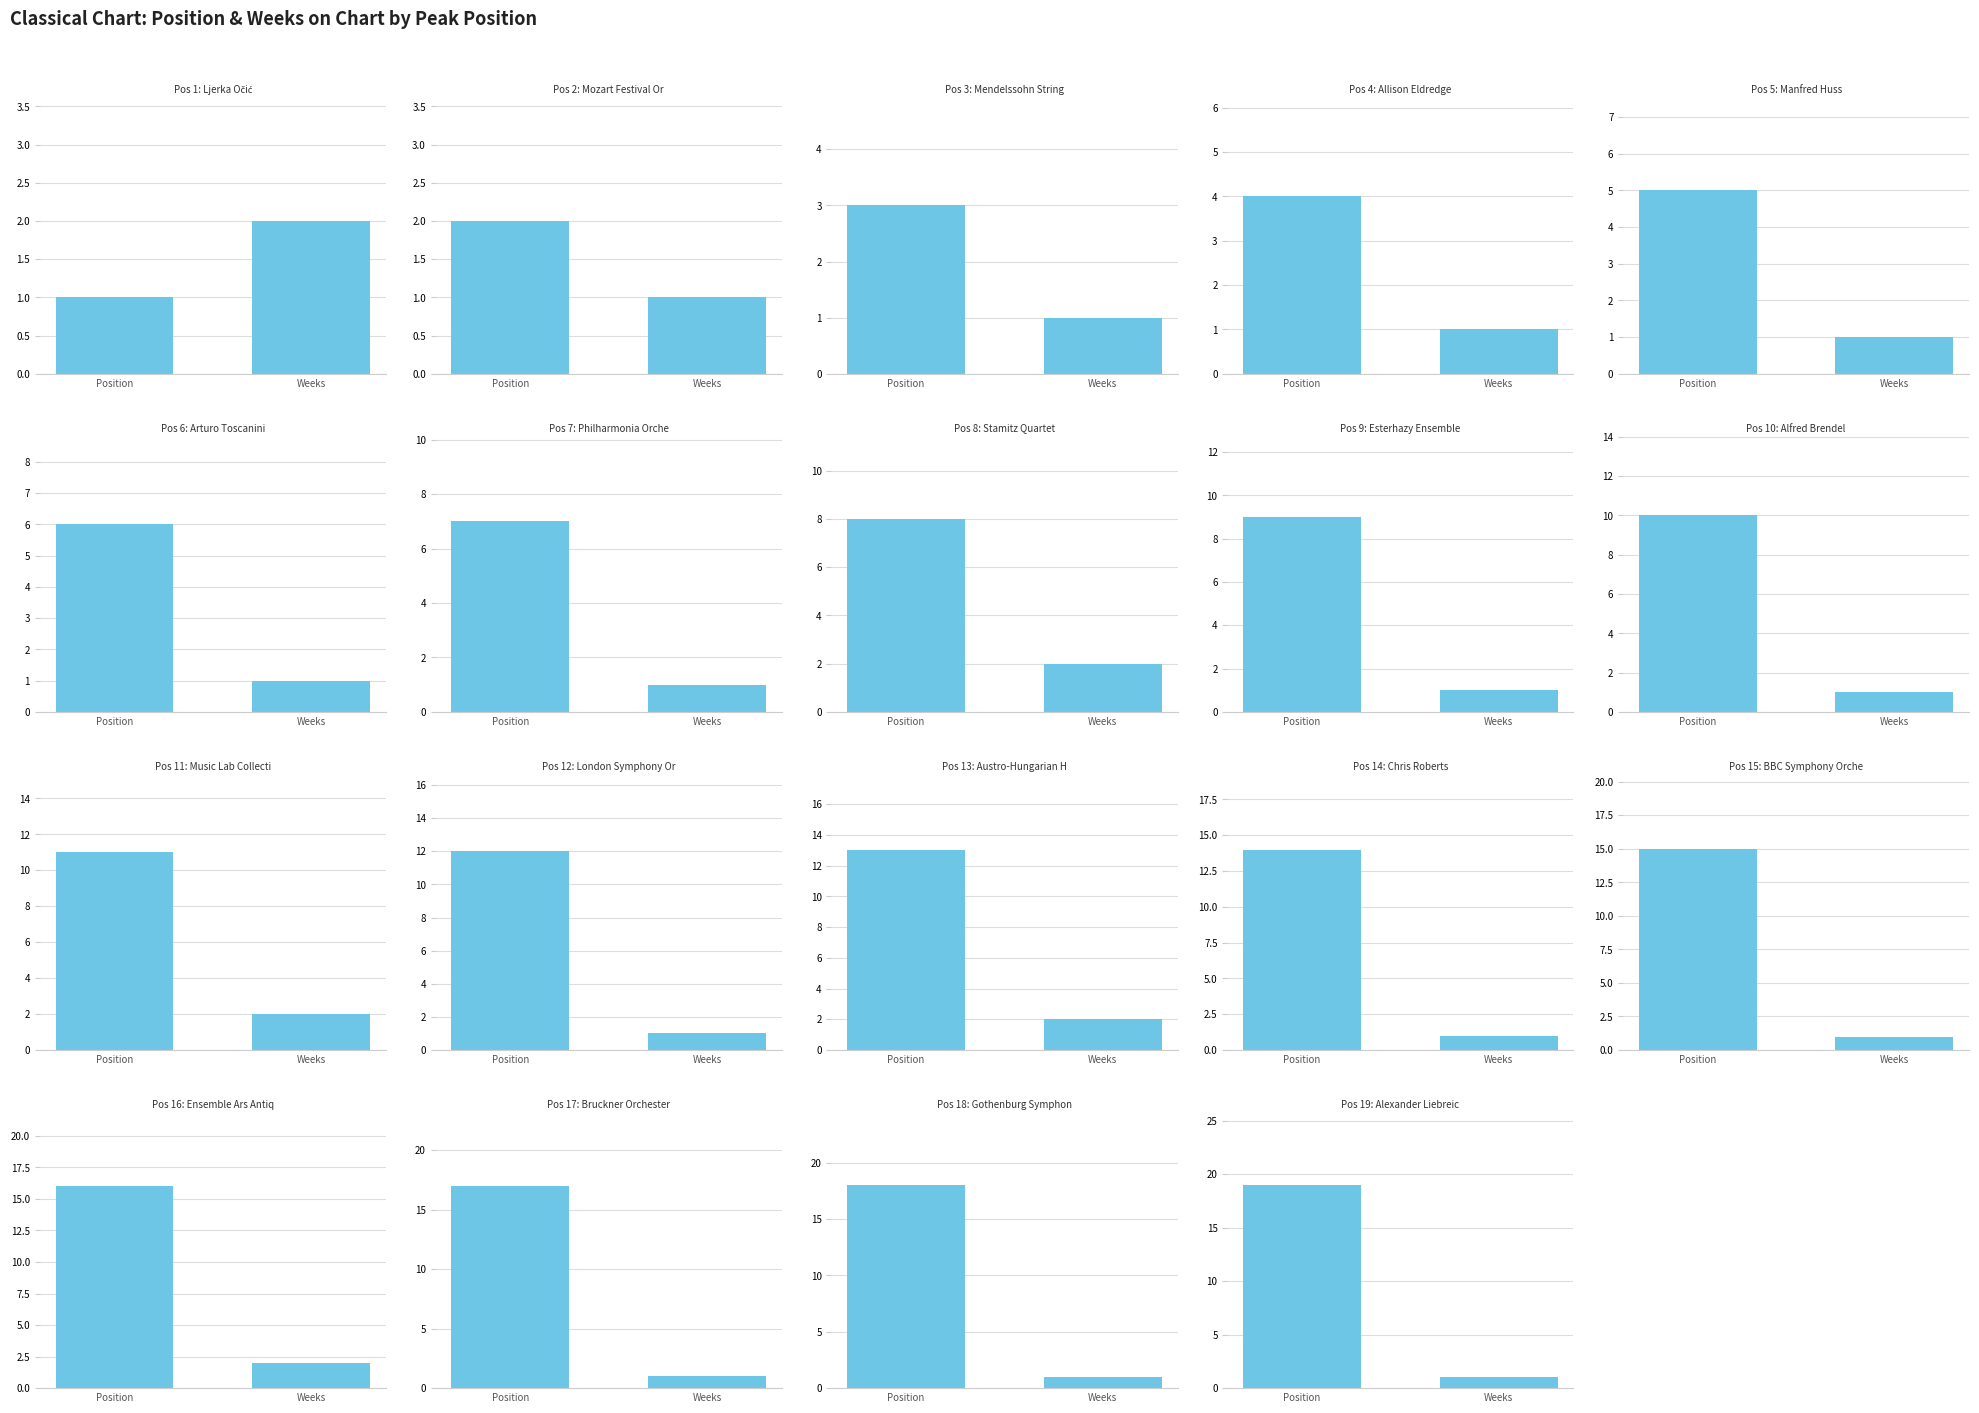

Is the value of Position at 12 greater than the value of Weeks on Chart at 13?

Yes